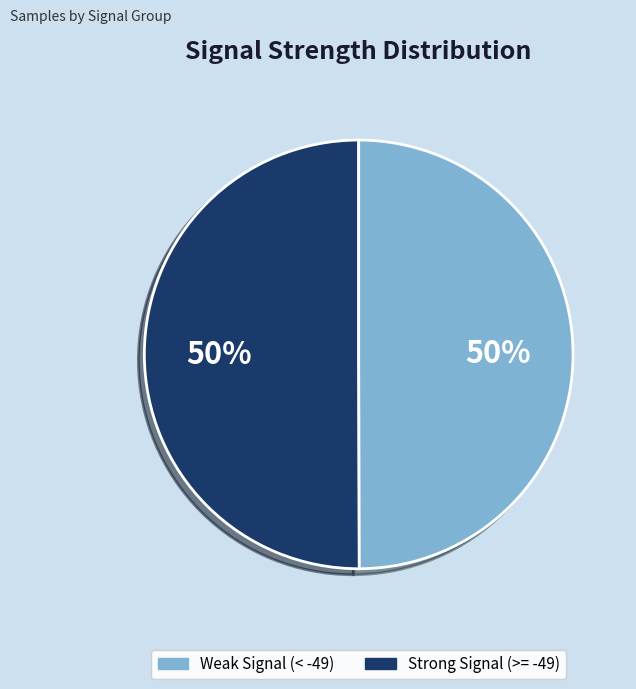

To the nearest percent, what is the average slice percentage?

50%